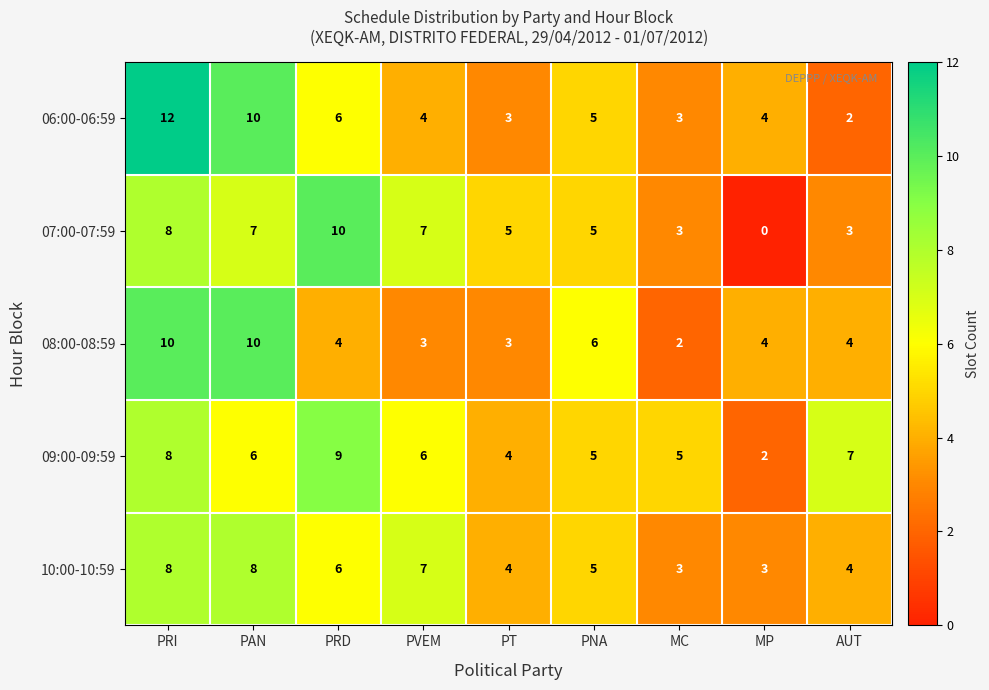

Is it true that 10:00-10:59 equals 2 at PT?

False